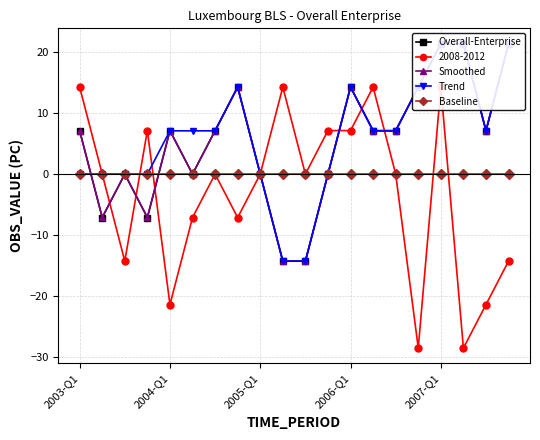

The value of 2008-2012 at 2003-Q1 is 20.2. True or false?

False